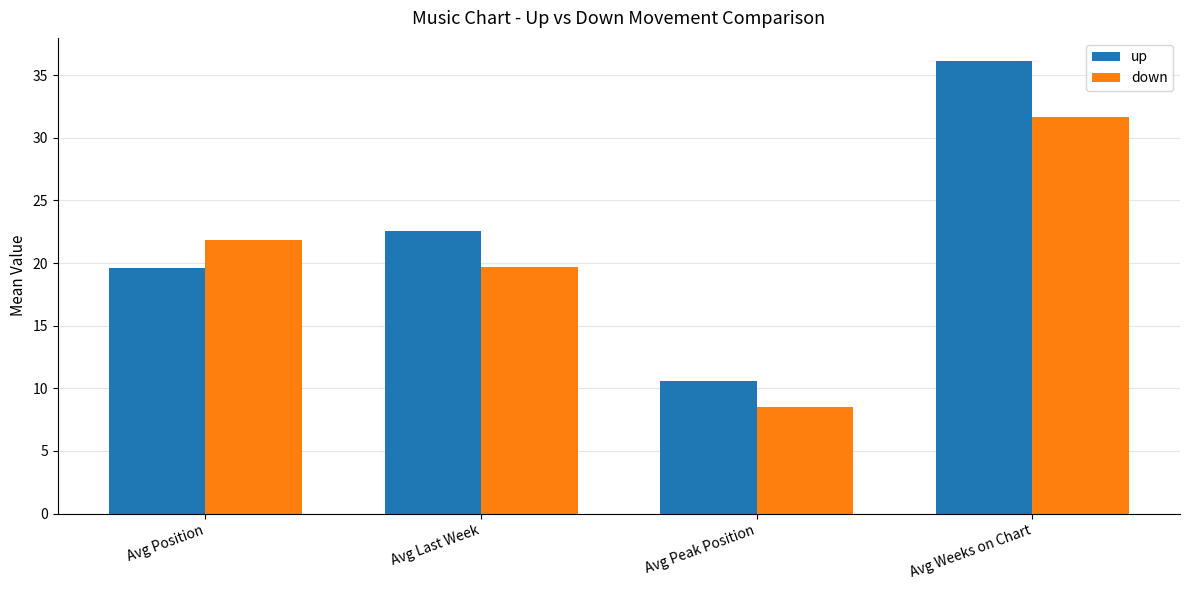

What value does the down series have at Avg Last Week?

19.7